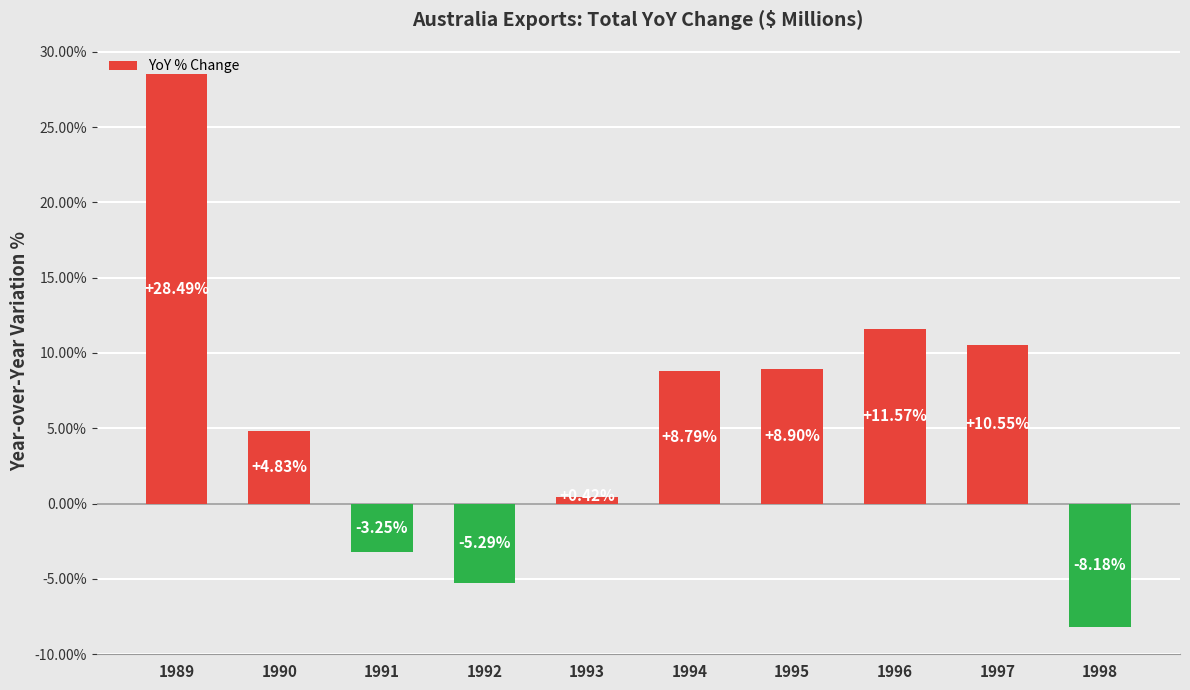

Which has a higher value, 1991 or 1996?

1996